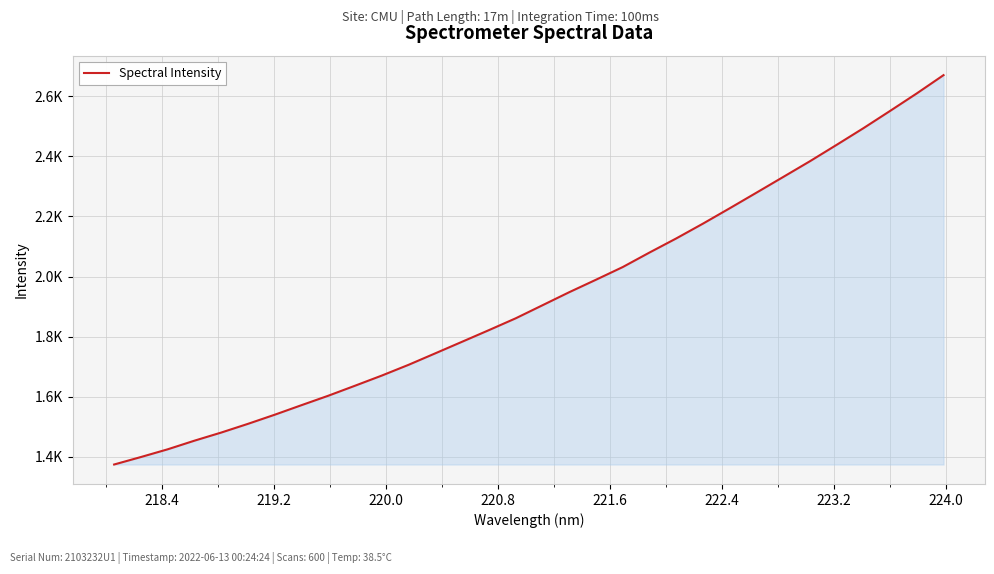

What is the label of the 8th point from the left?

223.2